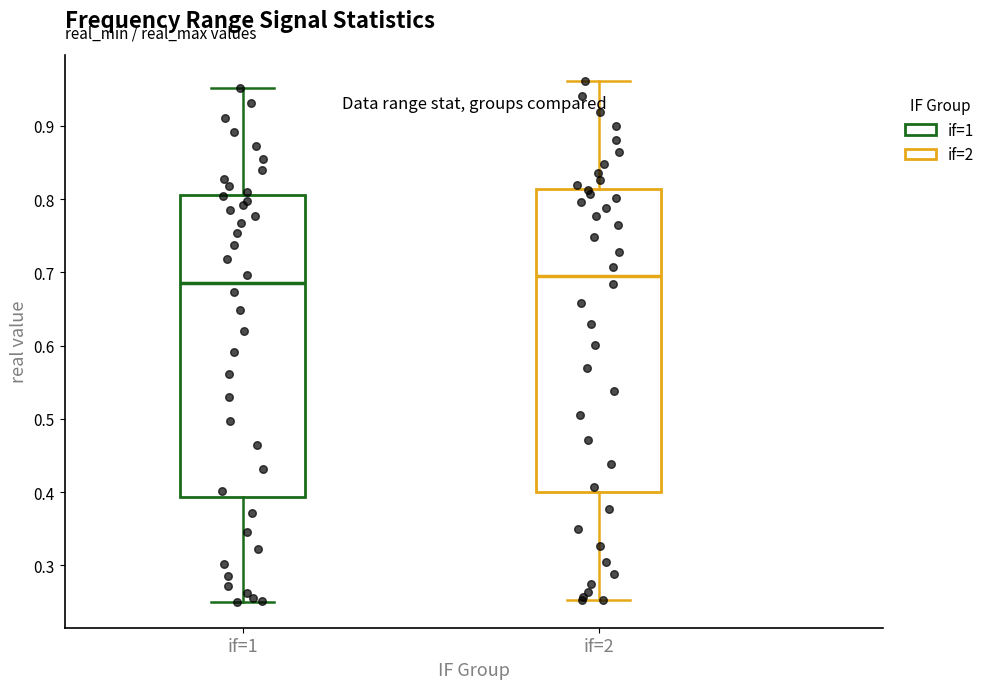

Reading left to right, transcribe this box plot: for each box, give where its median line is, the range the box spans, and where its two whiskers end, as read against the y-axis. The values are not printed on the chart, so give them approximately, as read against the axis.

if=1: median 0.68, box 0.39 to 0.80, whiskers 0.25 to 0.95
if=2: median 0.70, box 0.40 to 0.81, whiskers 0.25 to 0.96